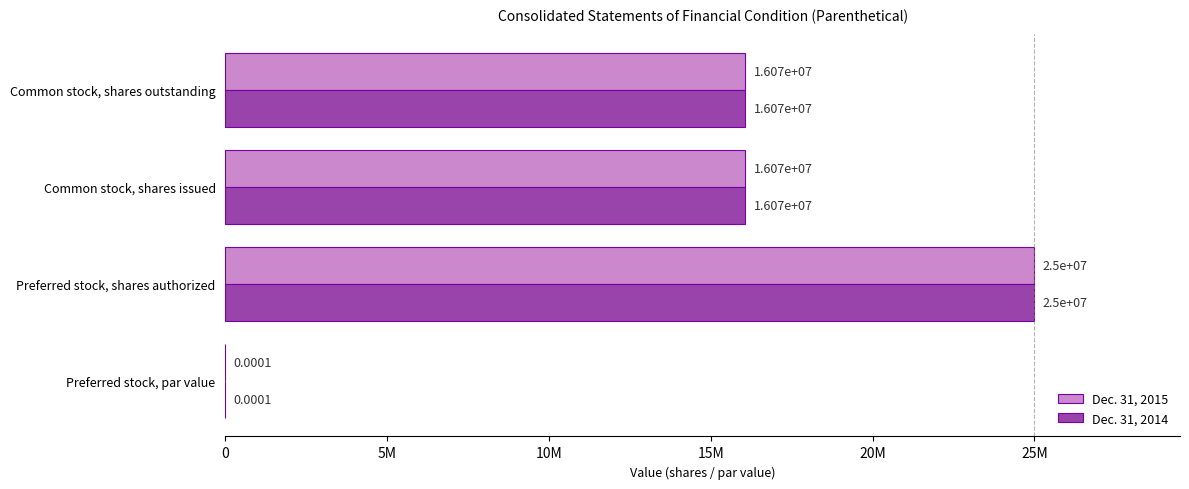

What are all the series names shown in the legend?

Dec. 31, 2015, Dec. 31, 2014